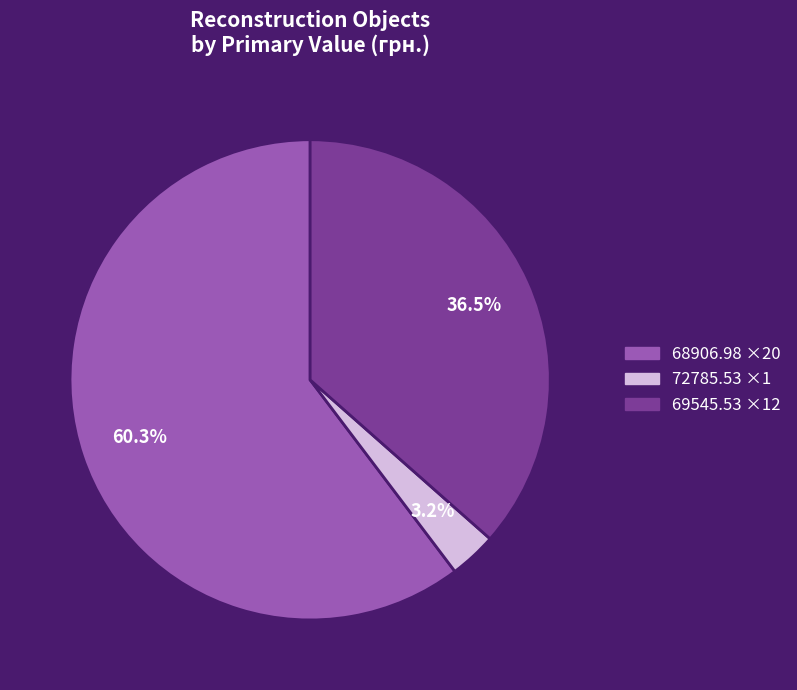

What is the ratio of the value at 72785.53 to the value at 69545.53?

0.1